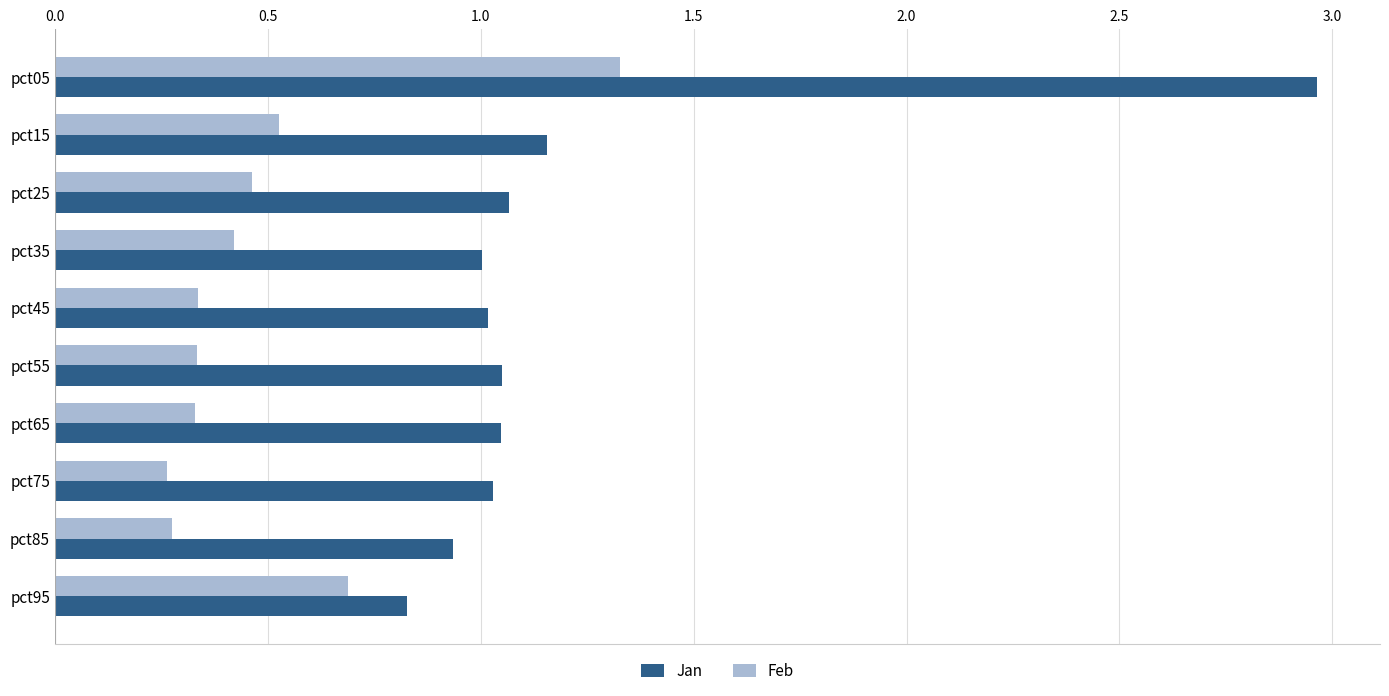

What is the difference between the maximum and minimum values in the Jan series?

2.1